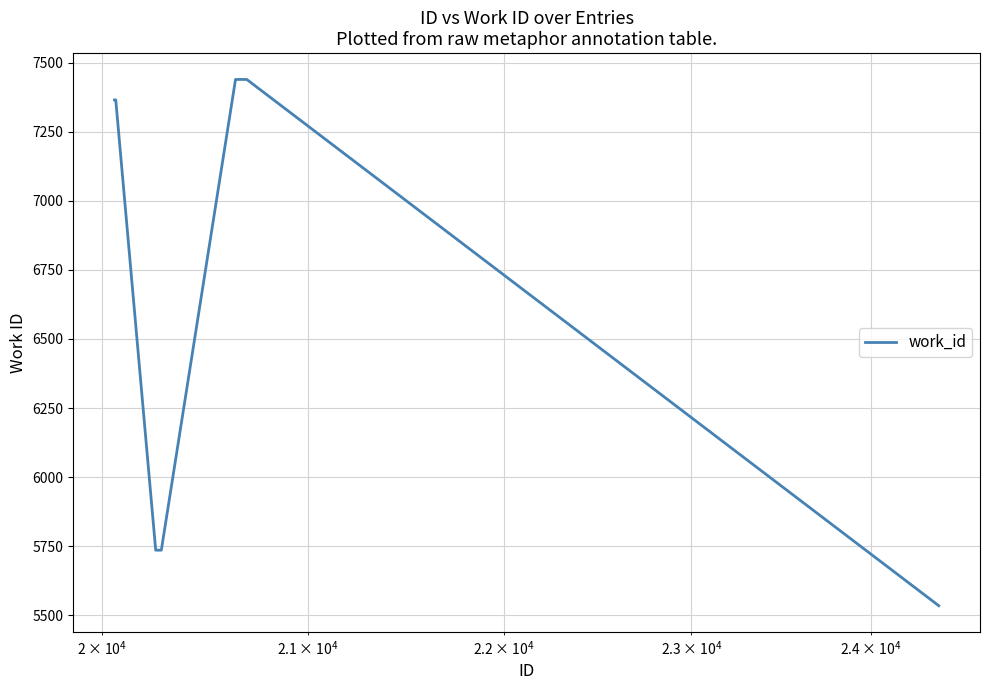

What is the greatest value displayed?

7439